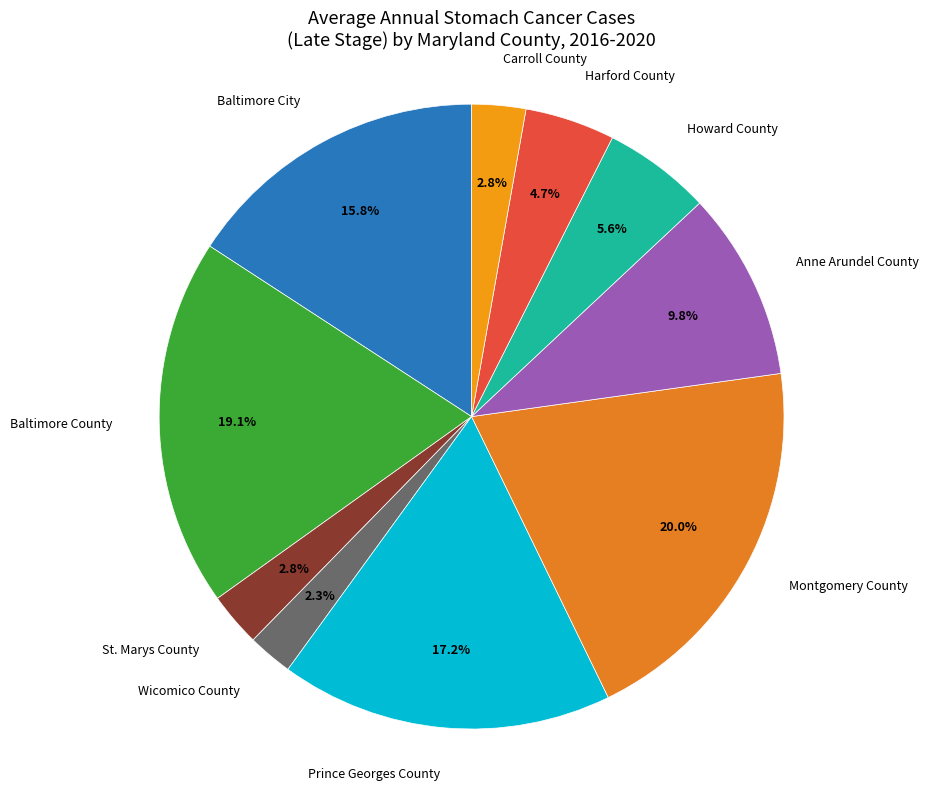

Which has a higher value, St. Marys County or Howard County?

Howard County